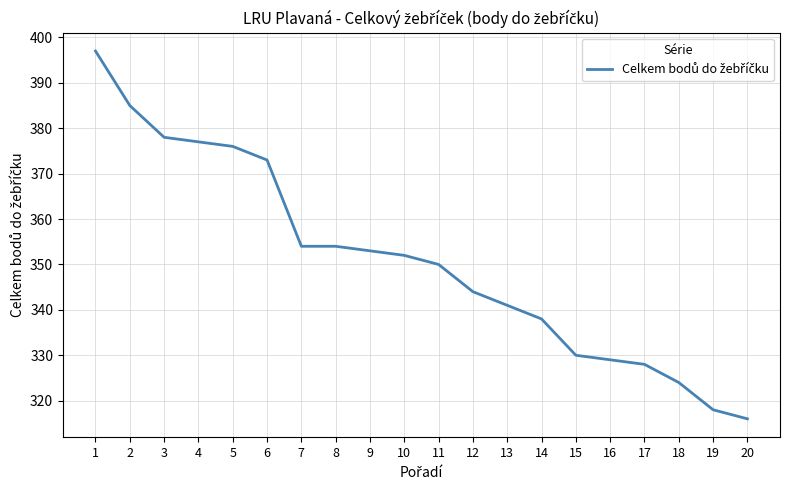

True or false: there are more than 2 points higher than both neighbors.

False